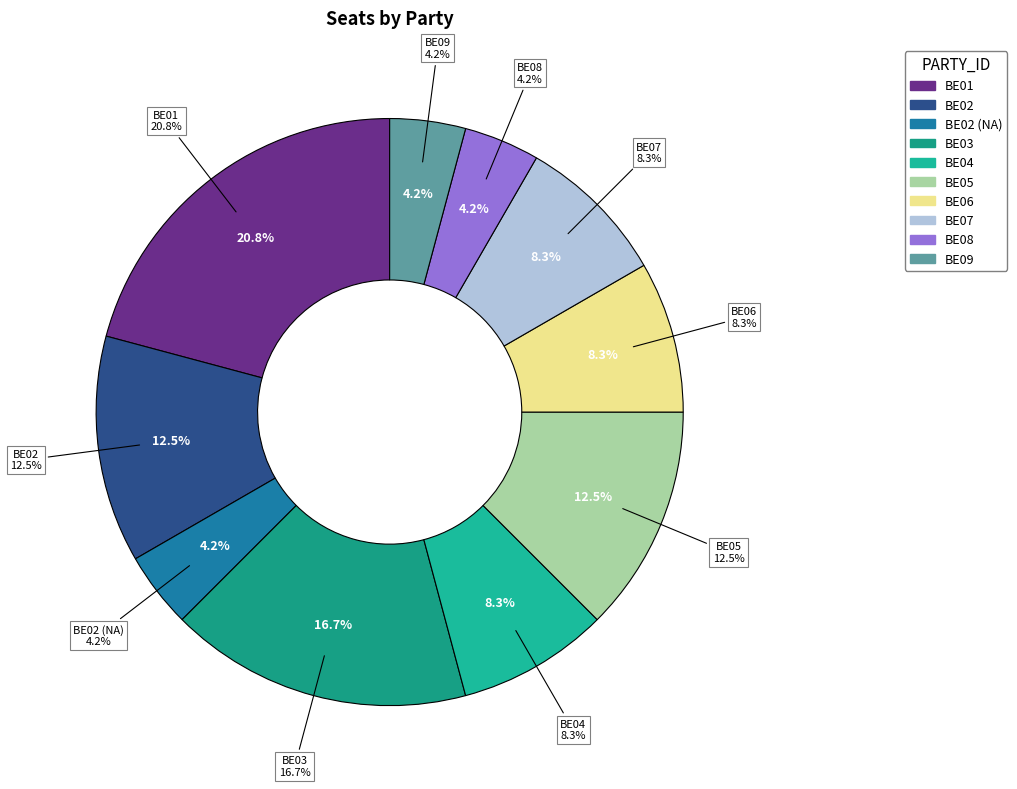

What percentage do BE09 and BE01 together represent?

25.0%